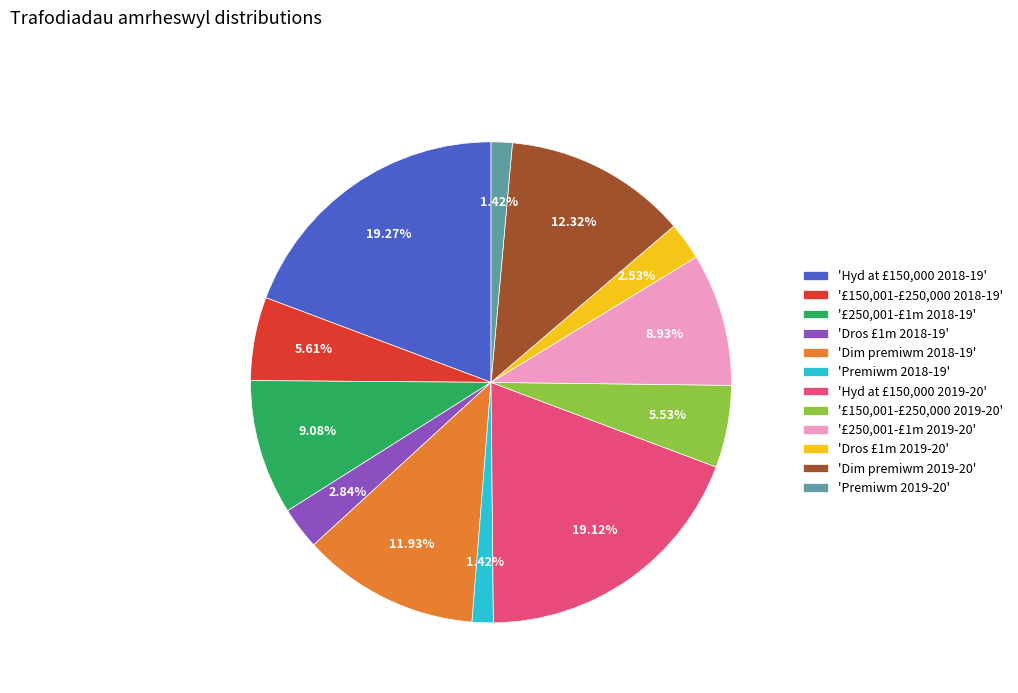

Is there a majority slice in this chart?

No